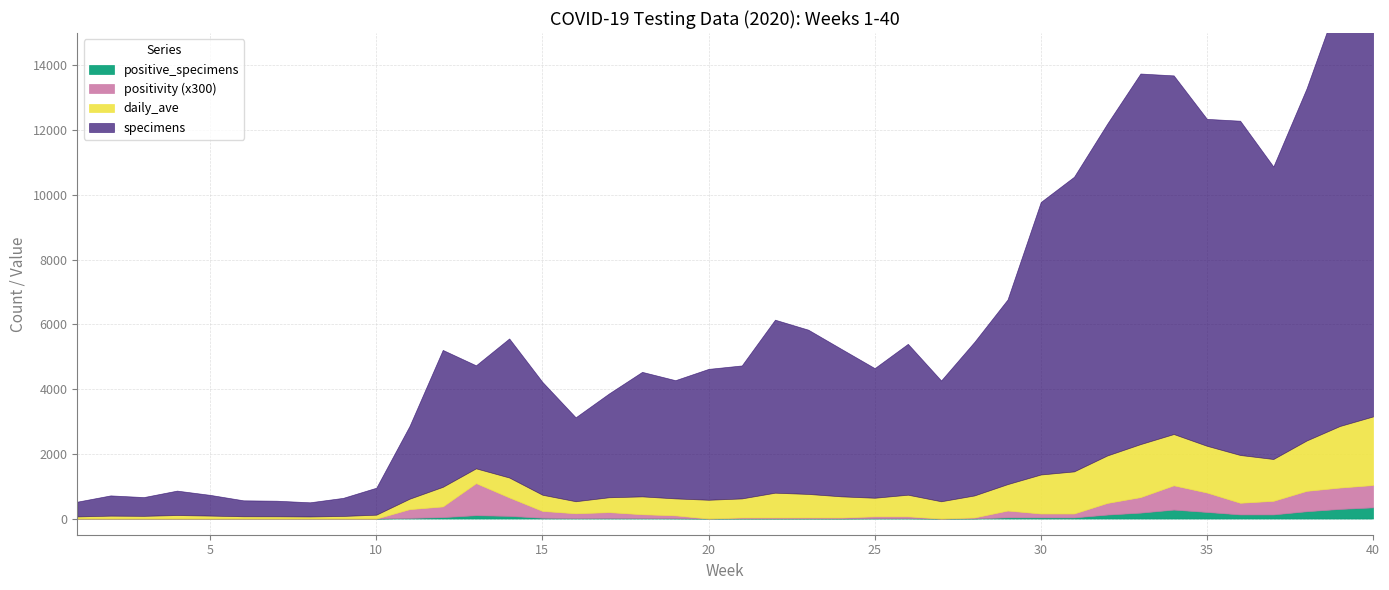

What is the sum of the positive_specimens values at 12 and 8?

45.0